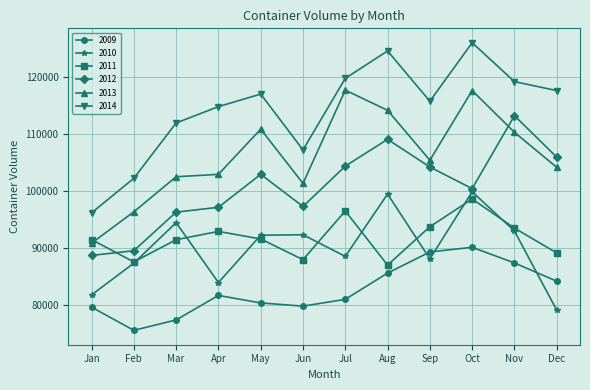

Which series has the widest spread of values?

2014